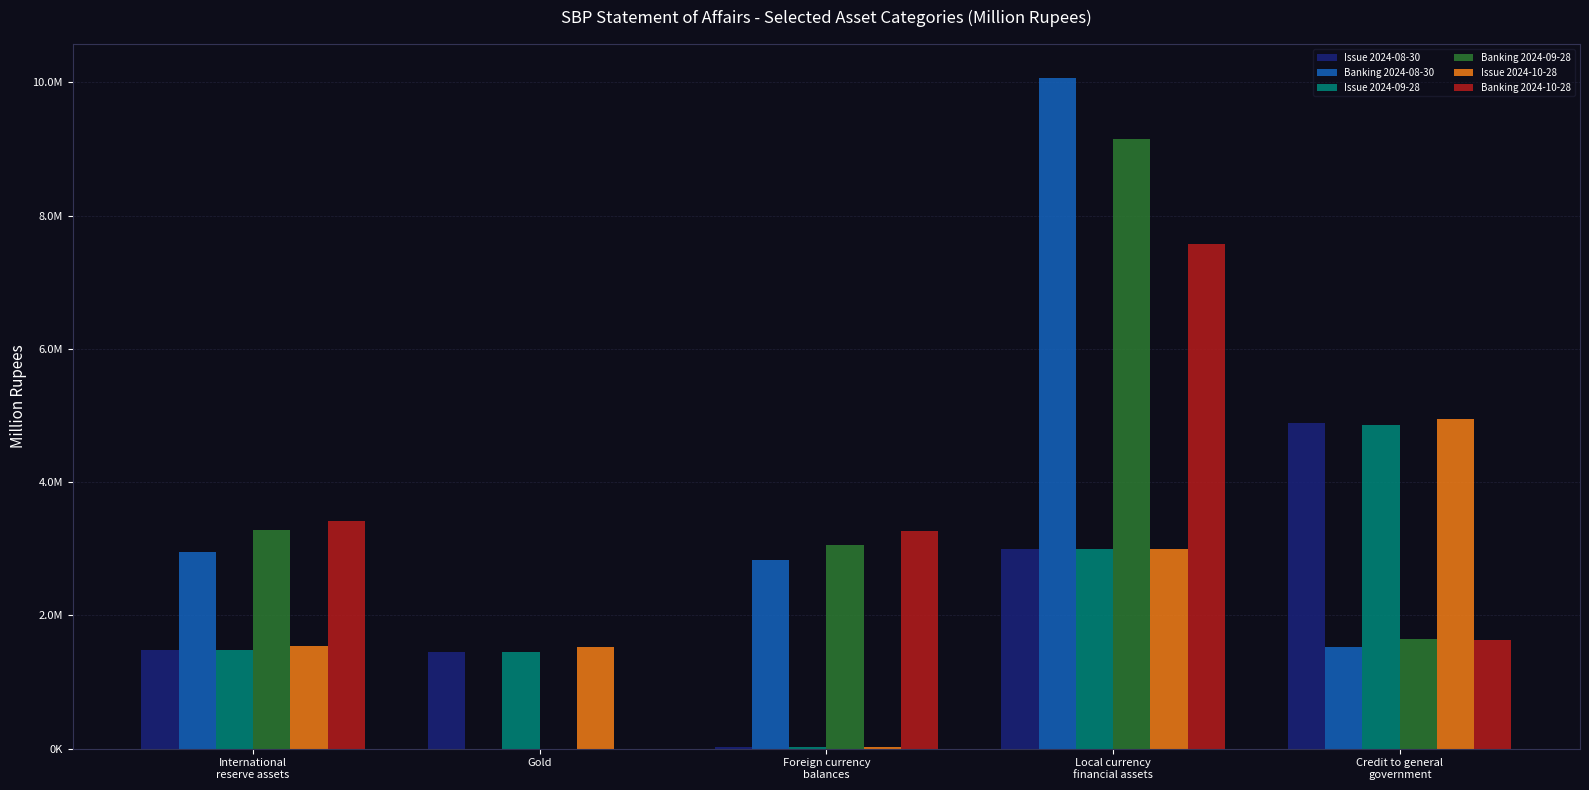

Reading left to right, list all the values displayed in this chart.

Issue 2024-08-30: 1484338.0	1456666.0	27672.0	3000000.0	4893193.8
Banking 2024-08-30: 2953990.3	0.0	2837006.0	10073030.6	1528057.3
Issue 2024-09-28: 1484478.0	1456666.0	27812.0	3000000.0	4862154.5
Banking 2024-09-28: 3287249.9	0.0	3060049.0	9145426.4	1643975.2
Issue 2024-10-28: 1547412.0	1520097.0	27315.0	3000000.0	4951754.4
Banking 2024-10-28: 3418583.7	0.0	3260754.0	7568201.3	1627613.6